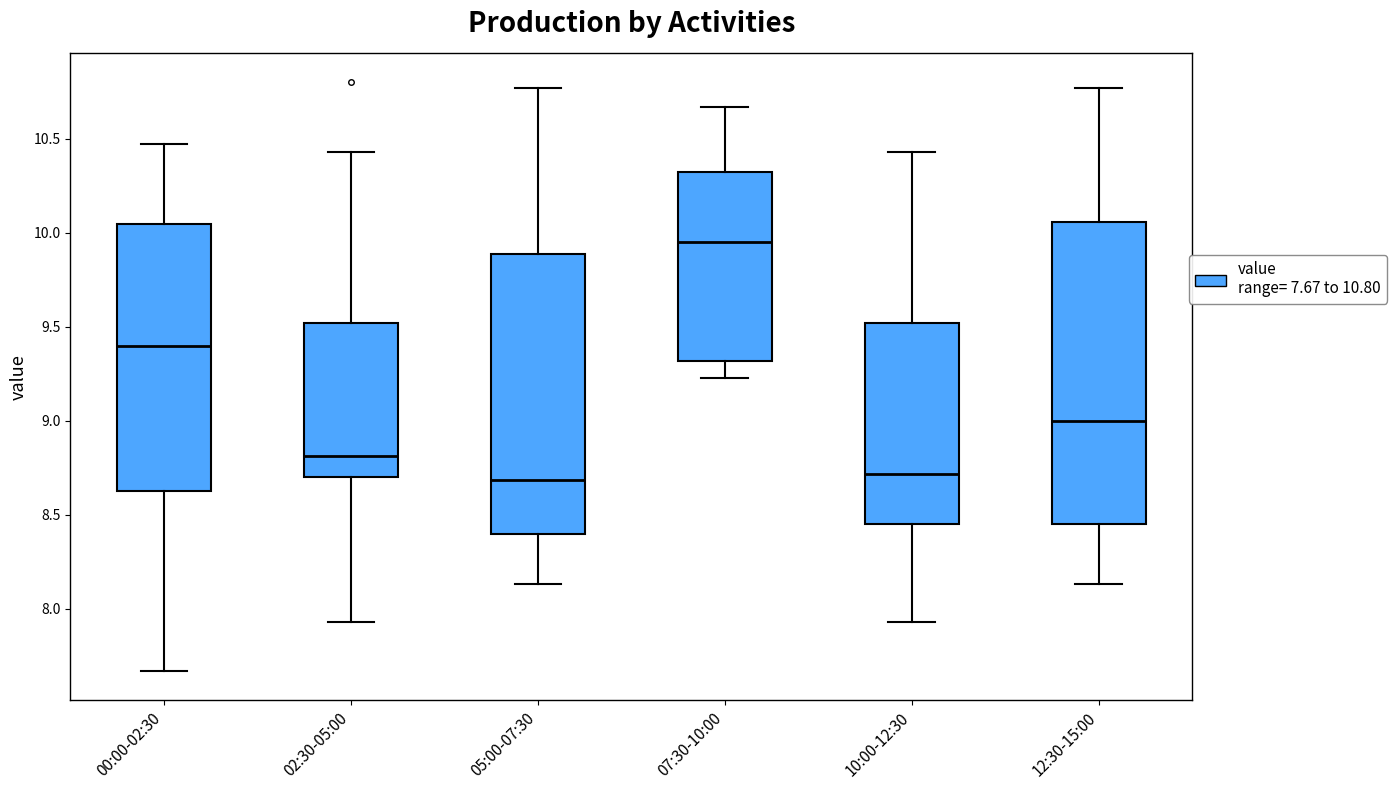

Reading left to right, read every box against the y-axis: the position of its median line, the range the box covers, and the ends of its whiskers. The values are not printed on the chart, so give them approximately, as read against the axis.

00:00-02:30: median 9.40, box 8.65 to 10.05, whiskers 7.65 to 10.45
02:30-05:00: median 8.80, box 8.70 to 9.50, whiskers 7.95 to 10.45
05:00-07:30: median 8.70, box 8.40 to 9.90, whiskers 8.15 to 10.75
07:30-10:00: median 9.95, box 9.30 to 10.30, whiskers 9.25 to 10.65
10:00-12:30: median 8.70, box 8.45 to 9.50, whiskers 7.95 to 10.45
12:30-15:00: median 9.00, box 8.45 to 10.05, whiskers 8.15 to 10.75